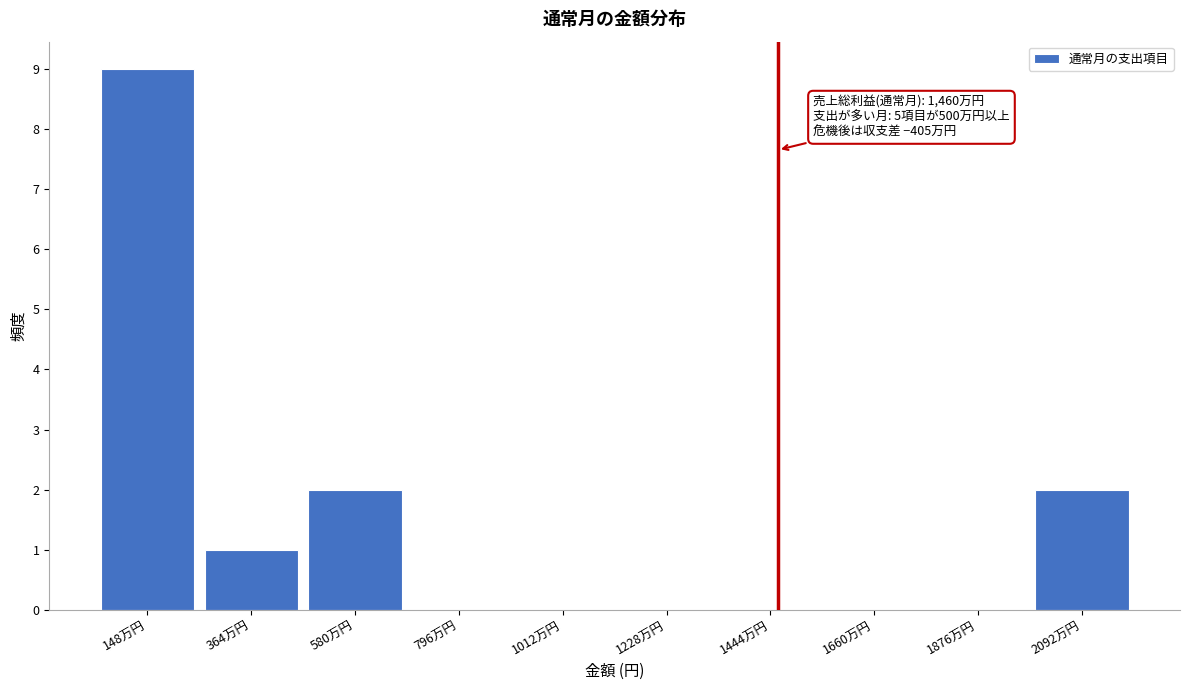

Reading left to right, list all the values displayed in this chart.

148万円=9	364万円=1	580万円=2	796万円=0	1012万円=0	1228万円=0	1444万円=0	1660万円=0	1876万円=0	2092万円=2